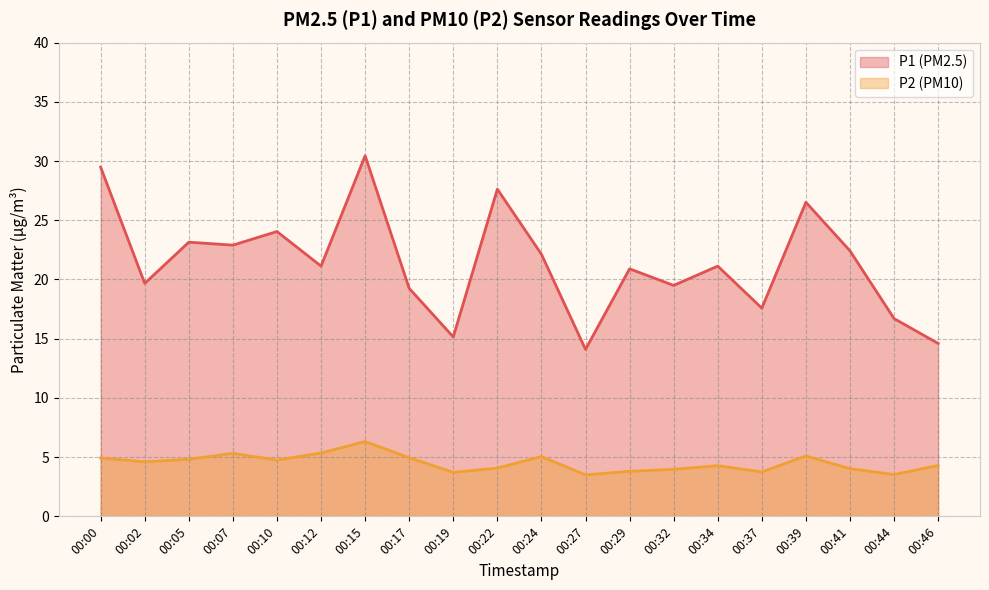

At which category does P1 reach its first local valley?

00:02